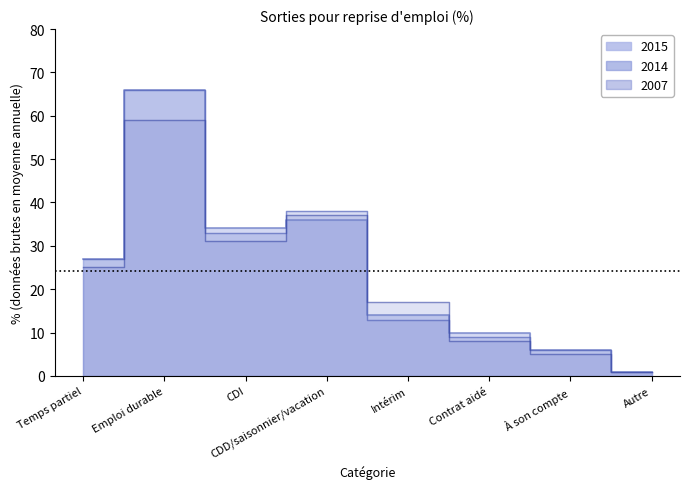

Reading right to left, transcribe all the data shown in this chart.

2015: 1	6	10	14	36	34	66	27
2014: 1	6	9	13	38	33	66	27
2007: 1	5	8	17	37	31	59	25